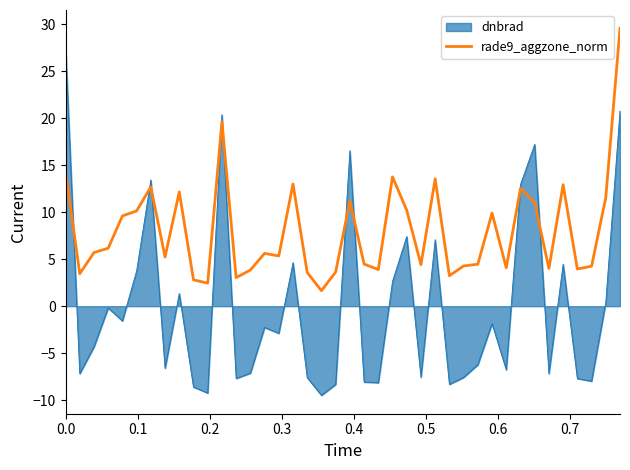

List the series in order of their overall mean, highest first.

rade9_aggzone_norm, dnbrad